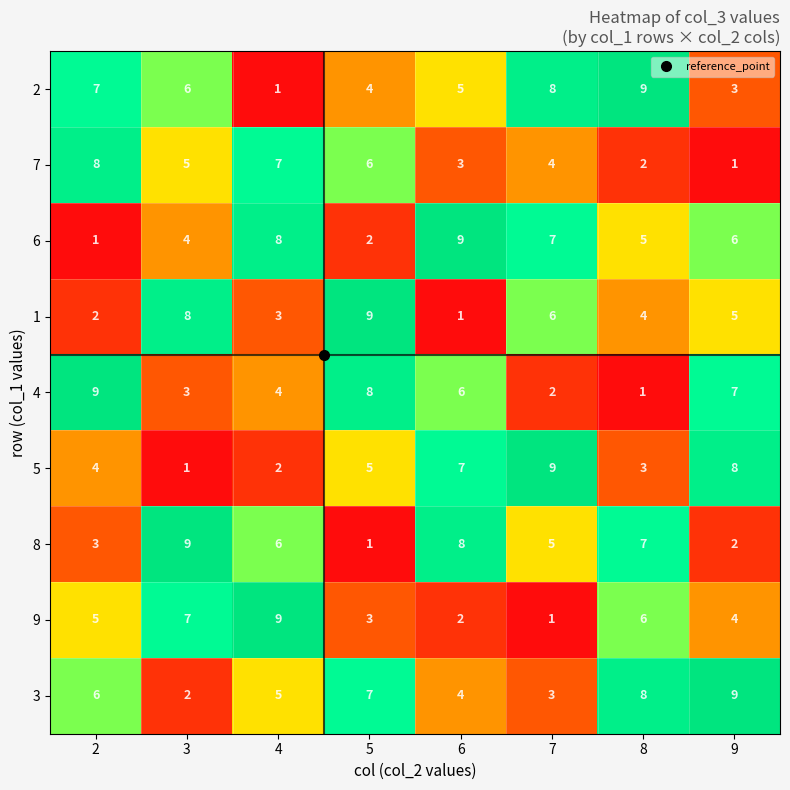

At which label does 6 first exceed 6?

4